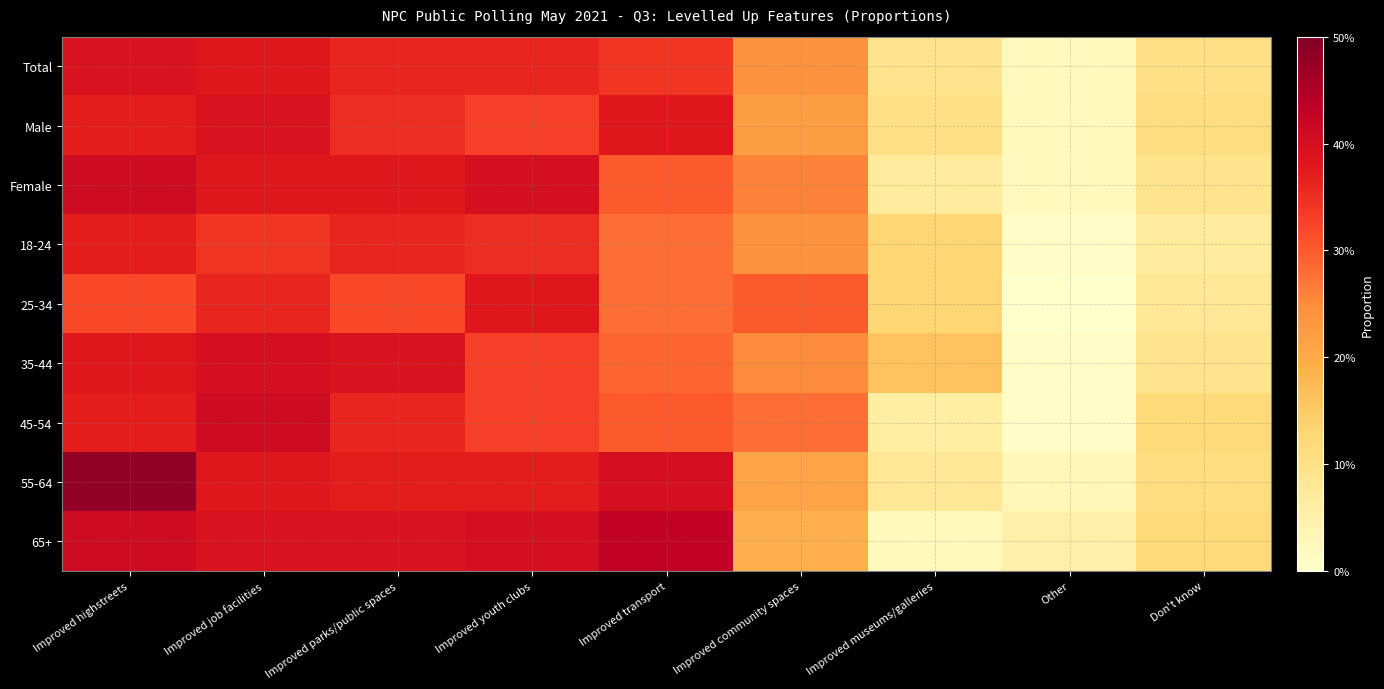

At which category is the sum across all series the highest?

Improved highstreets